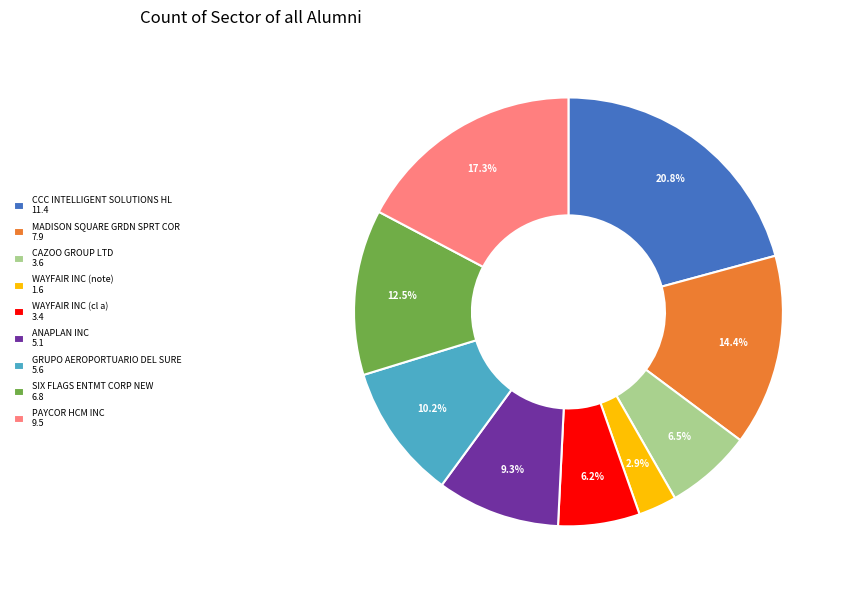

Does MADISON SQUARE GRDN SPRT COR represent more than half of the total?

No